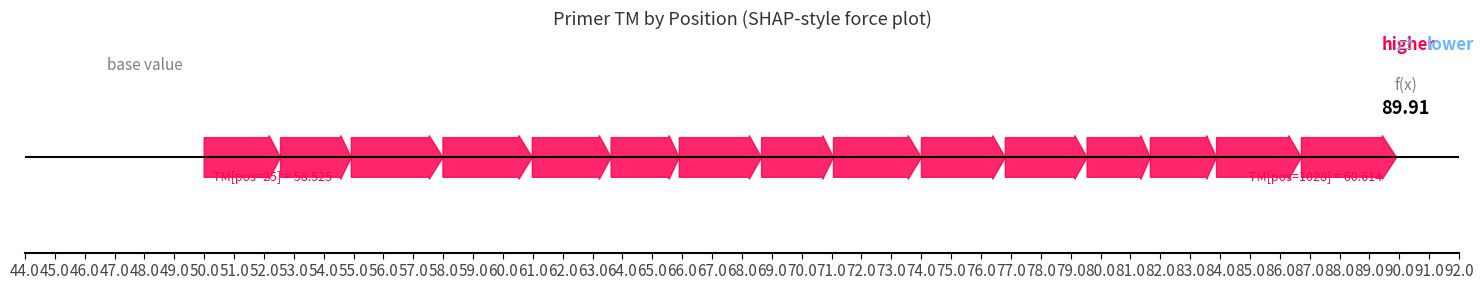

Which category has the highest value across all series?

1028